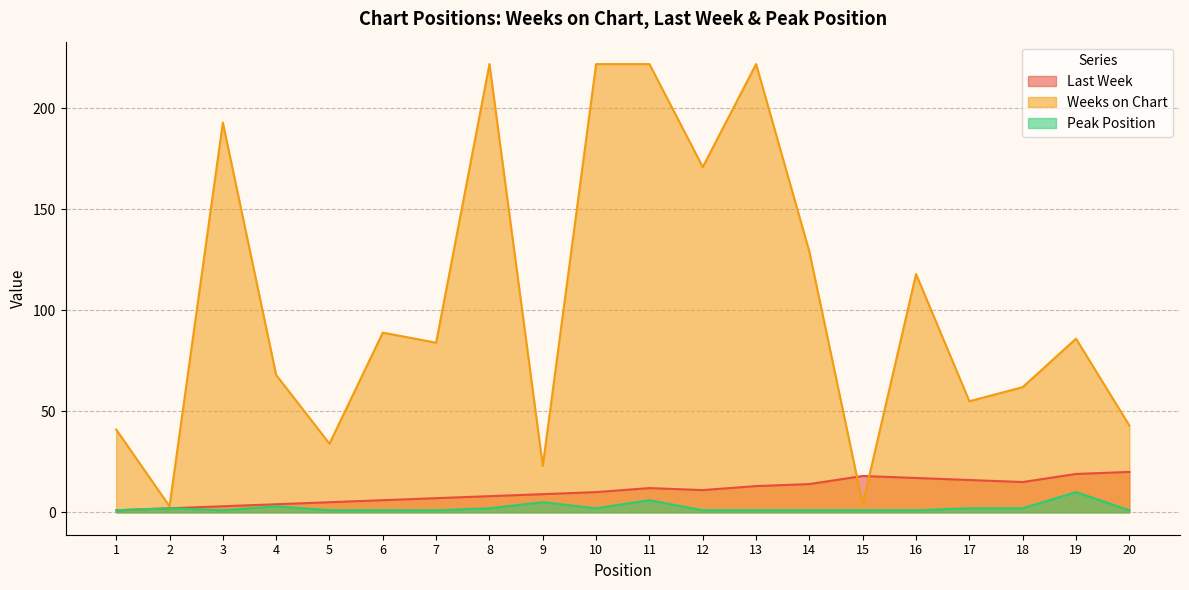

How many values in the Last Week series exceed 11?

9